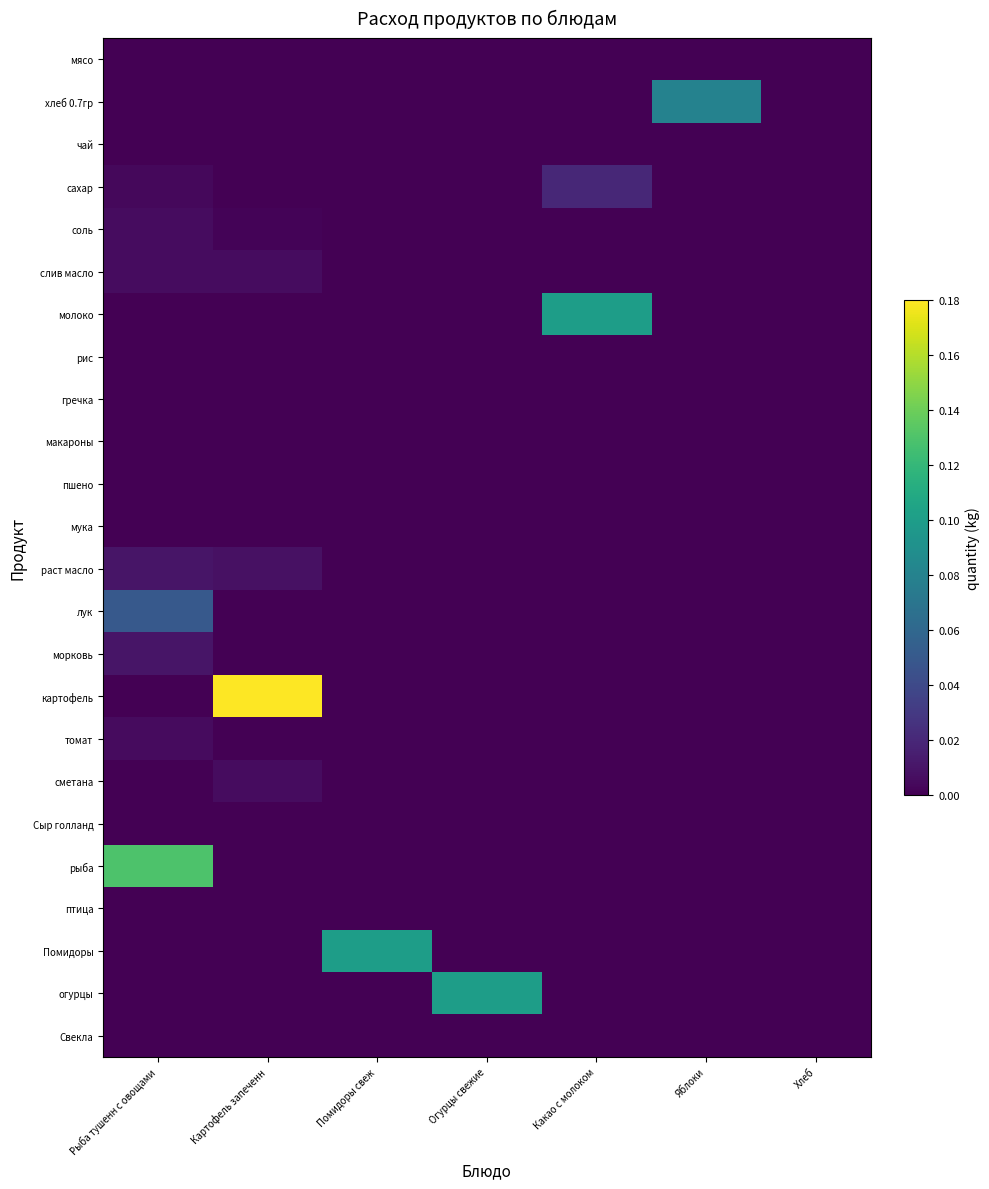

At Яблоки, list the series in order from smallest to largest.

мясо, чай, сахар, соль, слив масло, молоко, рис, гречка, макароны, пшено, мука, раст масло, лук, морковь, картофель, томат, сметана, Сыр голланд, рыба, птица, Помидоры, огурцы, Свекла, хлеб 0.7гр